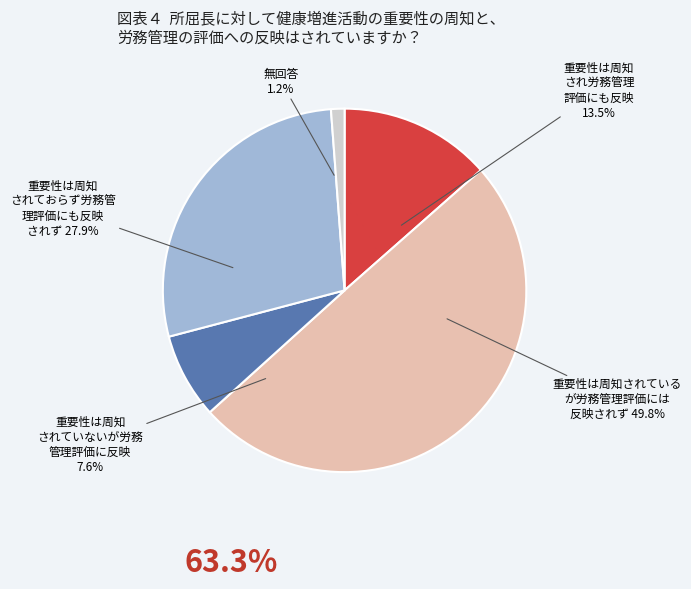

Does Black or African American alone represent more than half of the total?

No